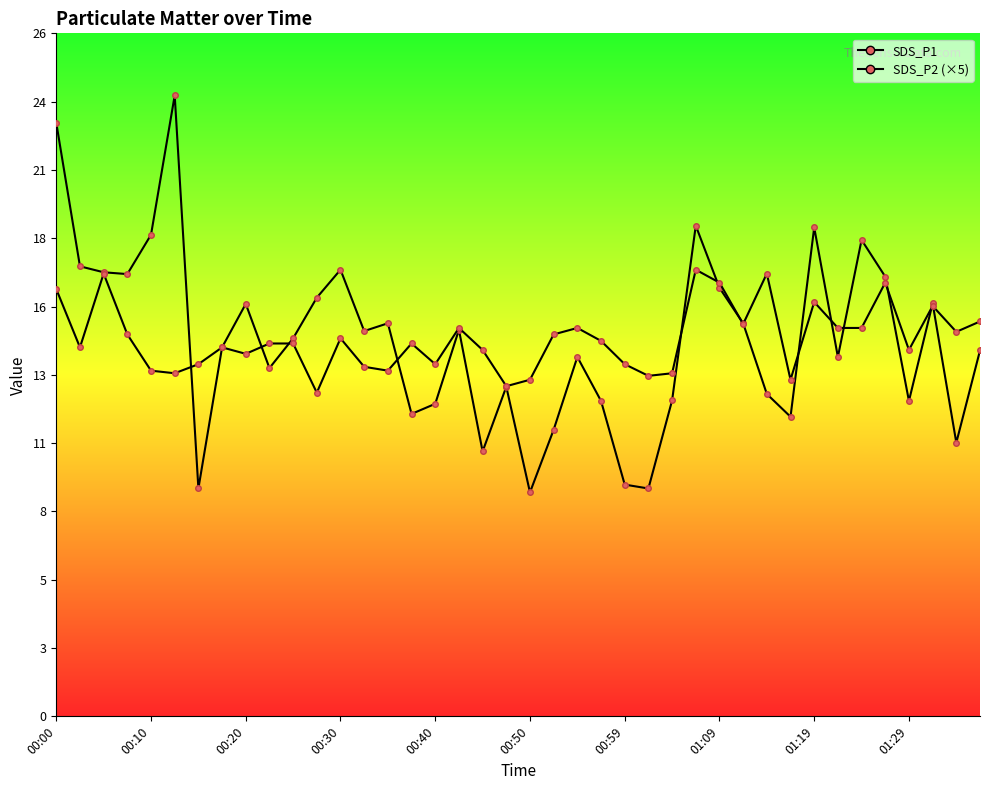

At which label is SDS_P2 closest to 14?

00:20